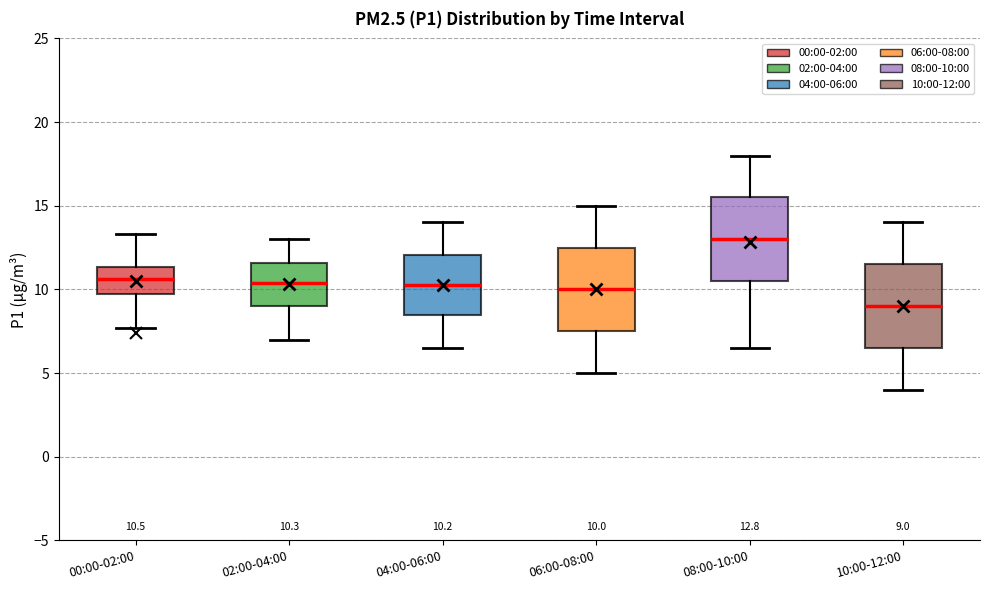

Which box has the lowest median line?

10:00-12:00